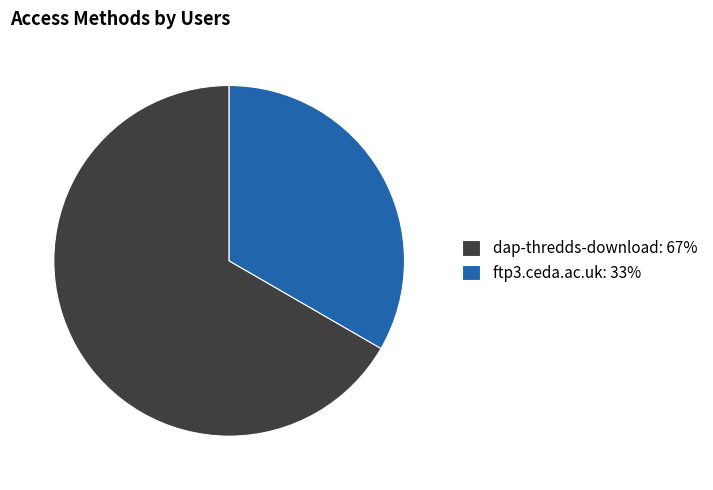

Which category has the biggest portion of the pie?

dap-thredds-download